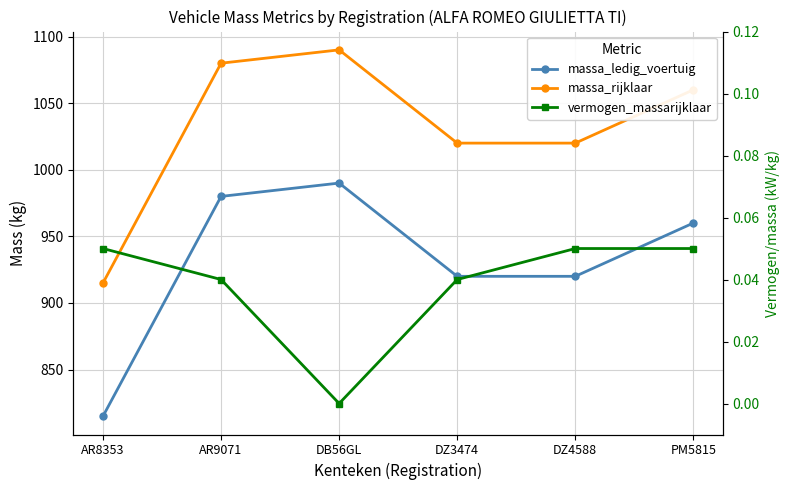

Which has a higher value, AR9071 or DB56GL?

DB56GL